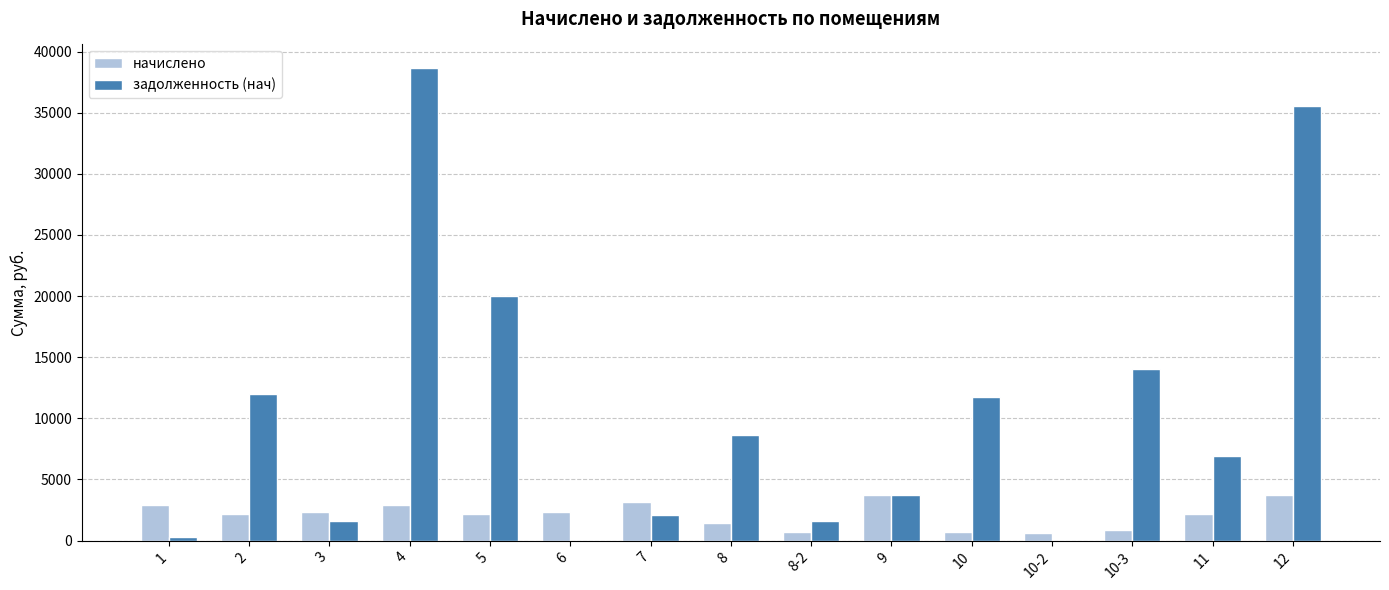

Which series changed the most between 4 and 8?

задолженность (нач)